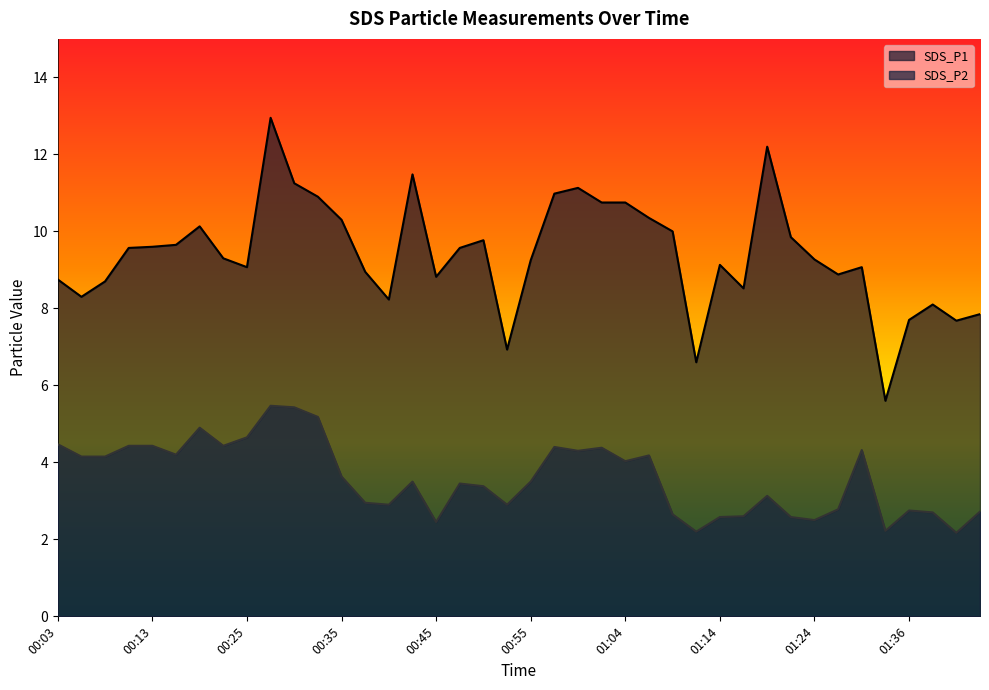

What position from the right is 01:24?

8